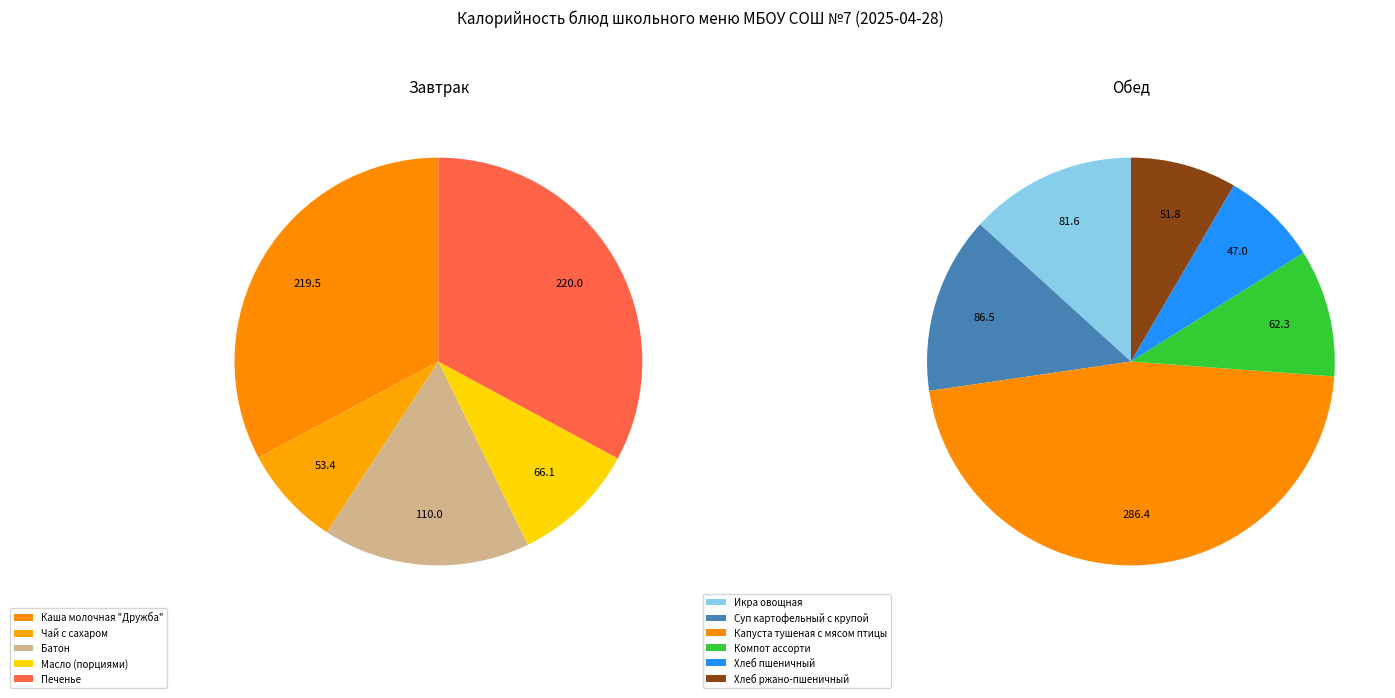

True or false: Печенье accounts for 17% of the total.

True